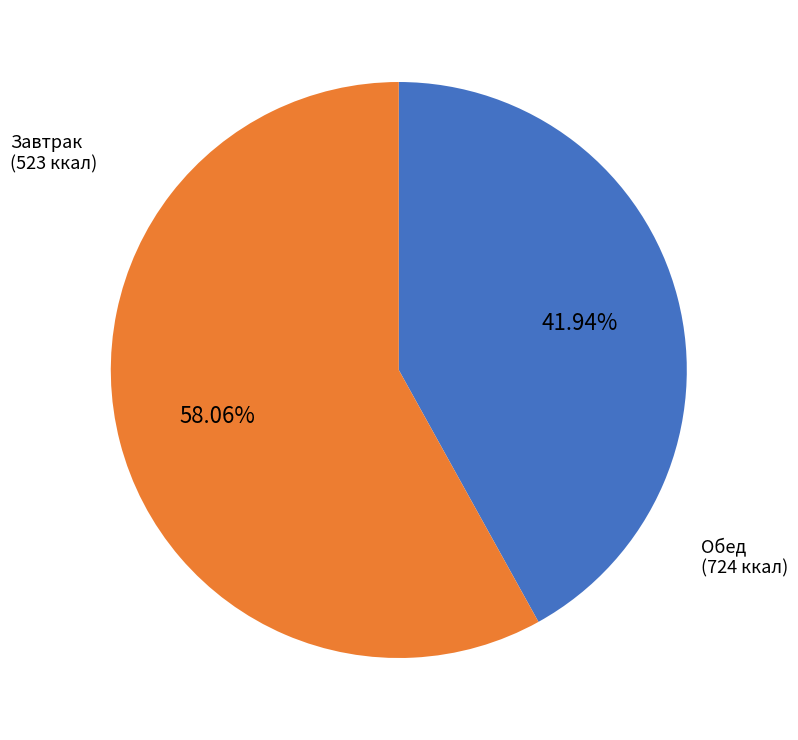

To the nearest percent, what is the average slice percentage?

50%